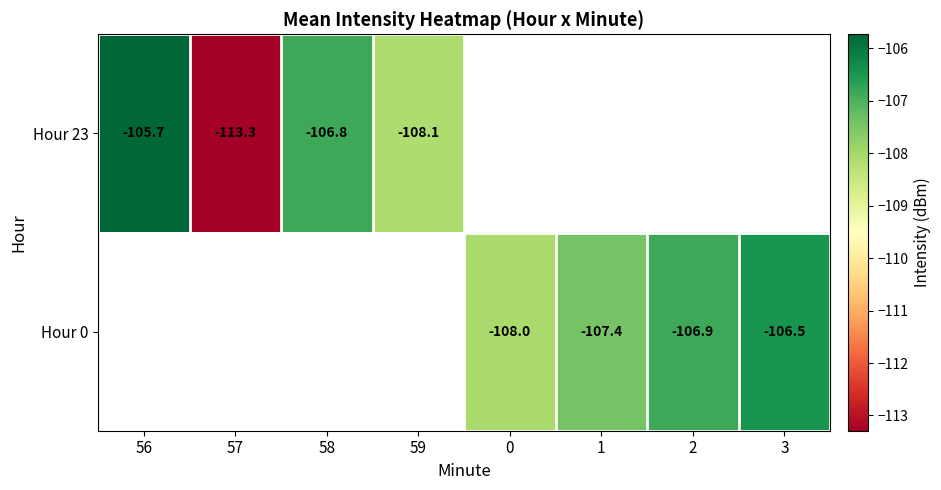

What value does the Hour 0 series have at 0?

-108.0